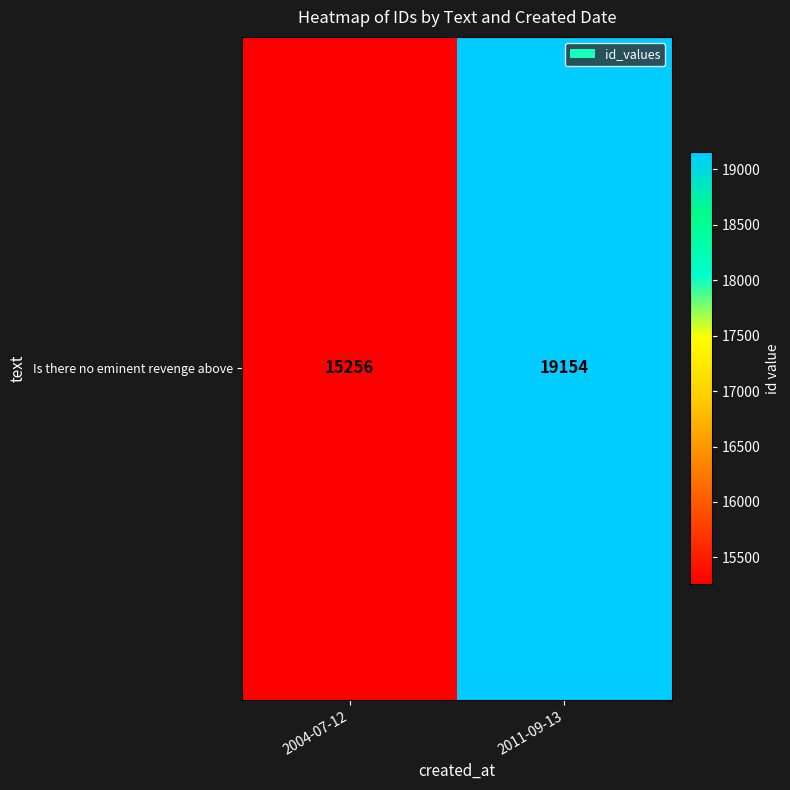

At which category does the chart reach its peak across all series?

2011-09-13